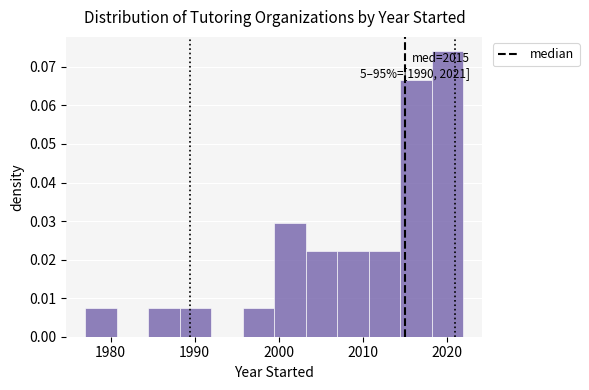

Read against the x-axis, roughly where is the centre of the tallest bar?

2020